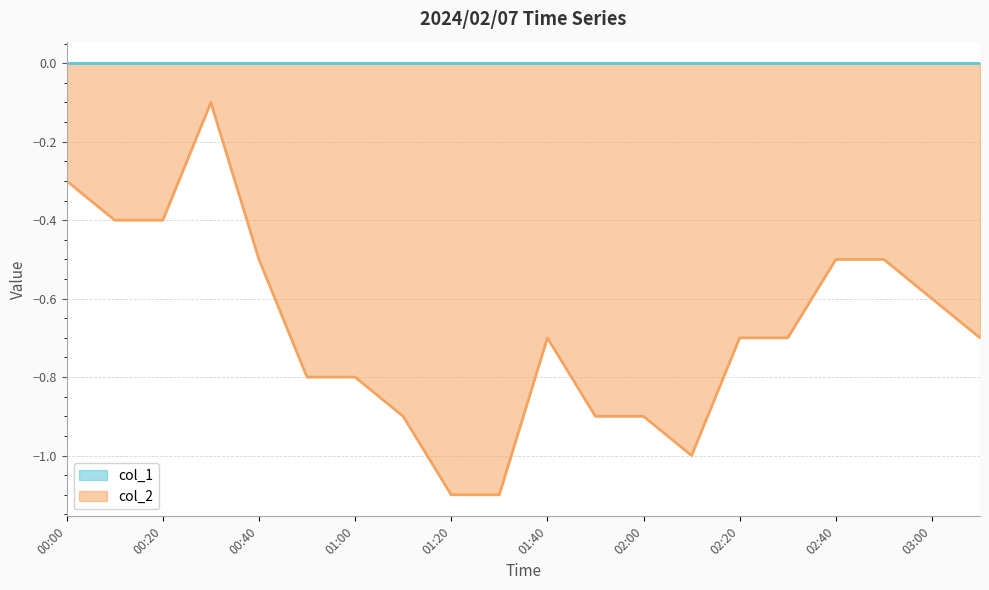

Where is the data nearest to the value 0?

00:30